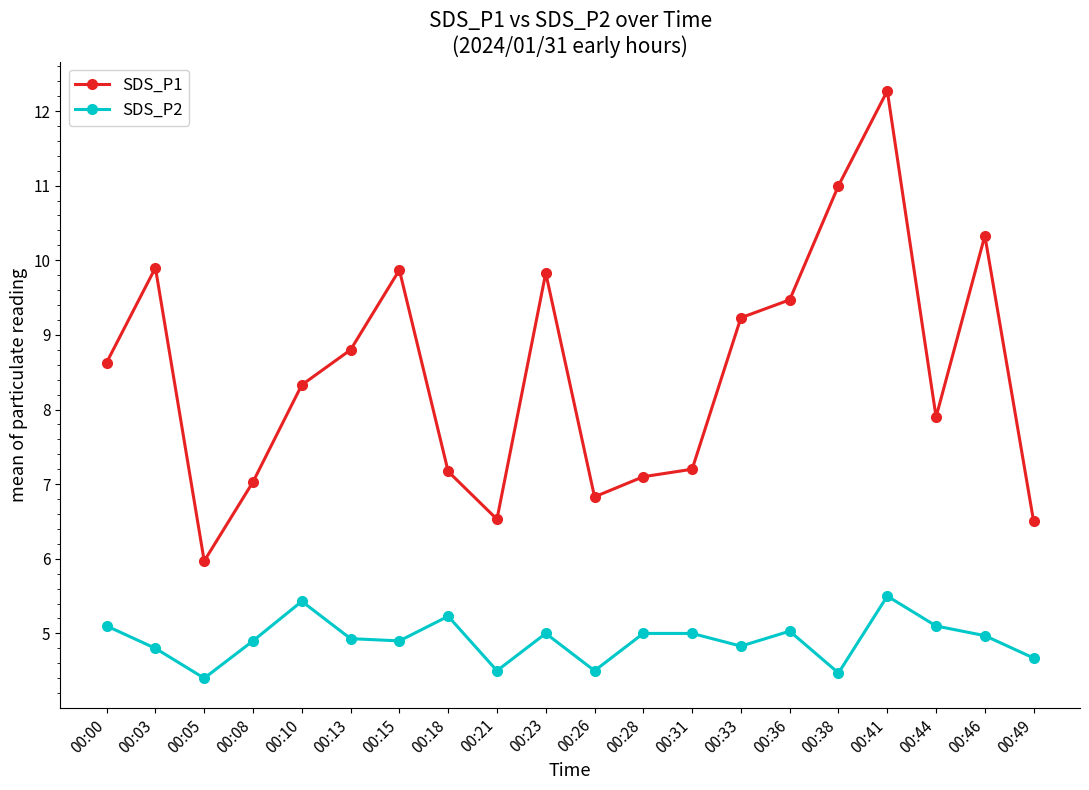

True or false: SDS_P1 and SDS_P2 intersect in this chart.

False